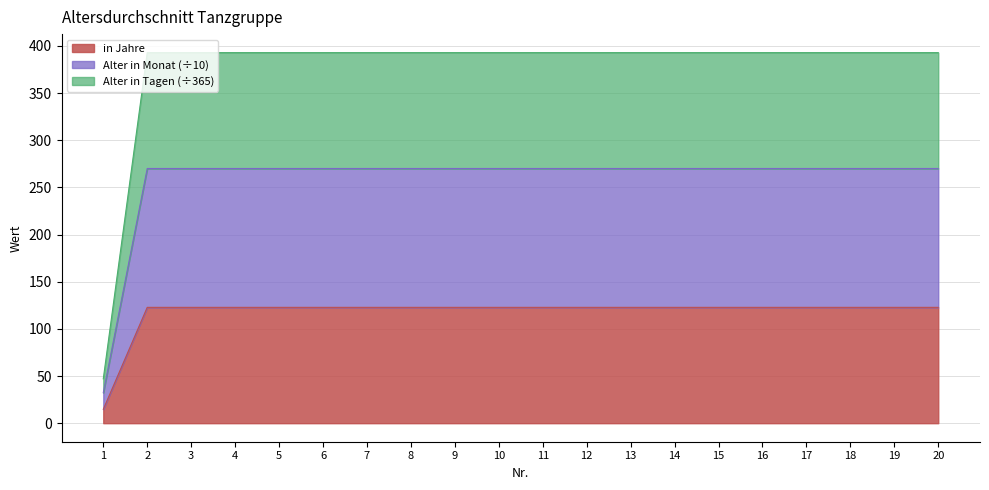

The value of Alter in Monat at 19 is 122.8. True or false?

True